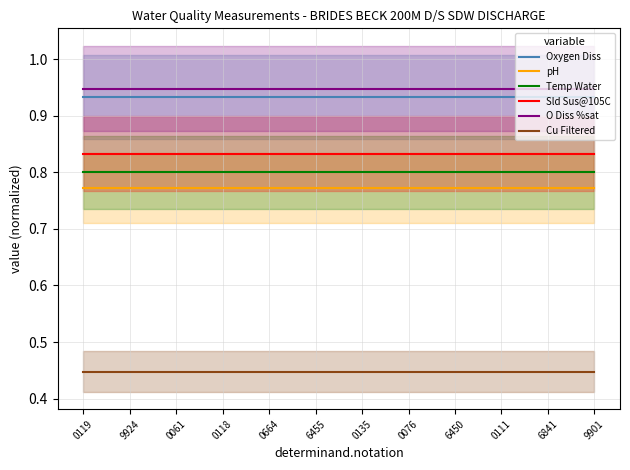

Rank the series at 0061 from highest to lowest value.

O Diss %sat, Oxygen Diss, Sld Sus@105C, Temp Water, pH, Cu Filtered